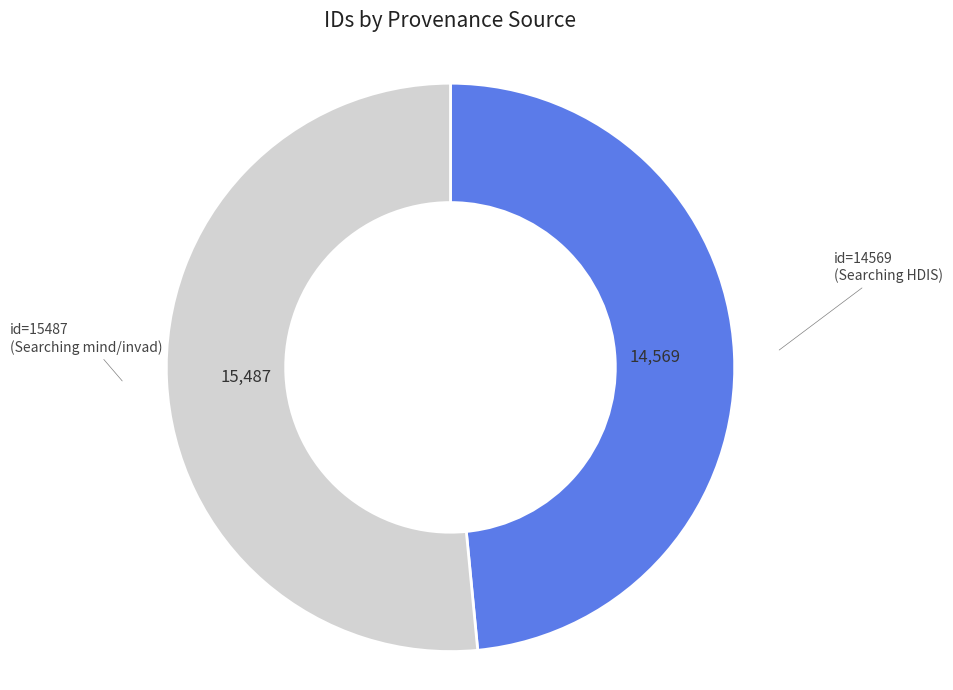

Does any single category account for the majority?

Yes